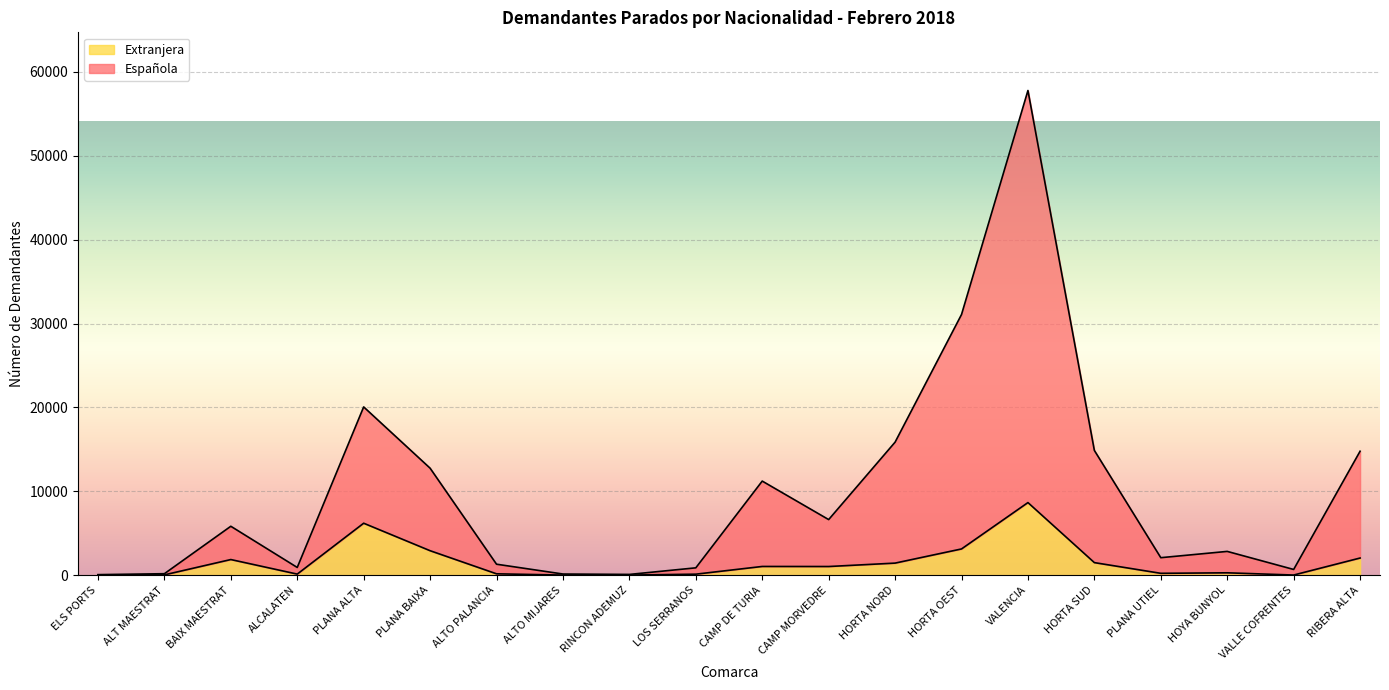

True or false: Española has more than 0 interior local peaks.

True